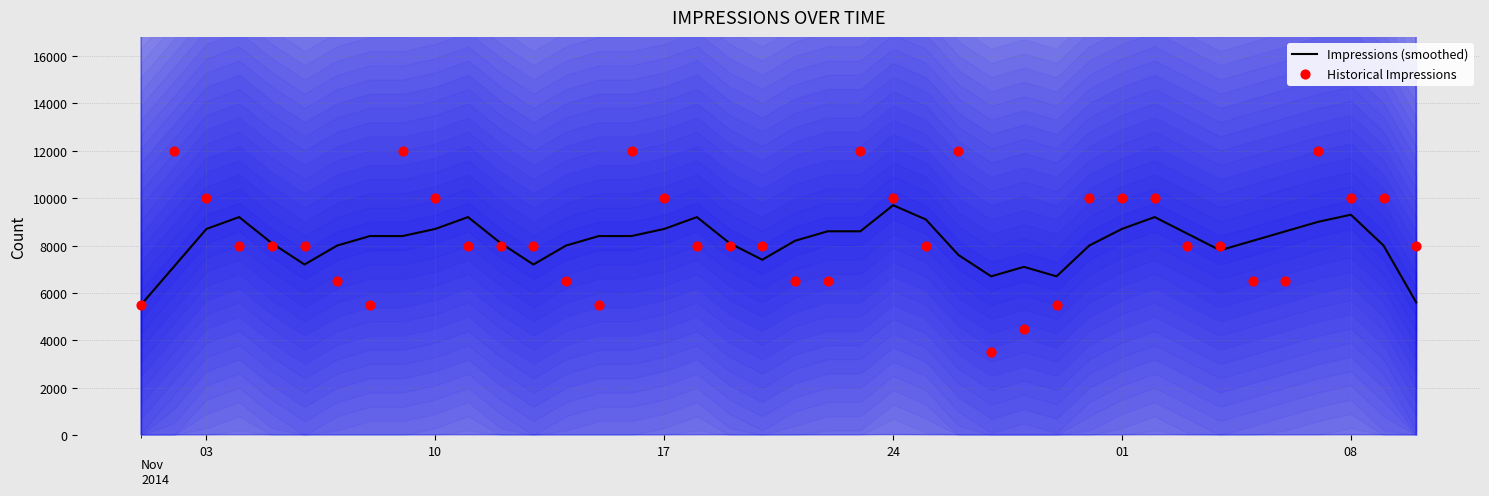

Is the value of Impressions (smoothed) at 39 greater than the value of Historical Impressions at 11?

No